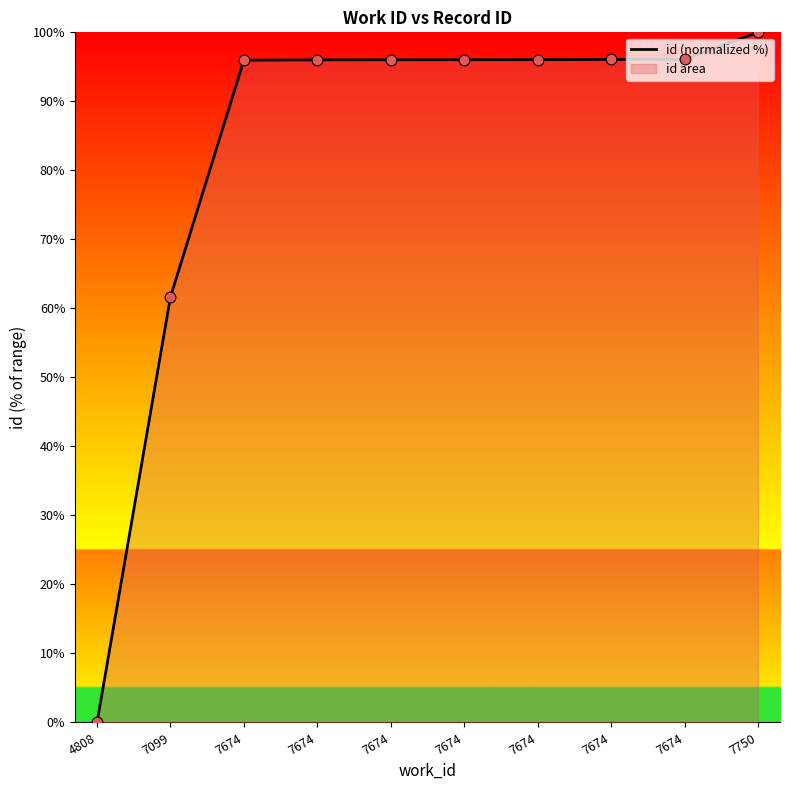

Which has a higher value, 7674 or 4808?

7674